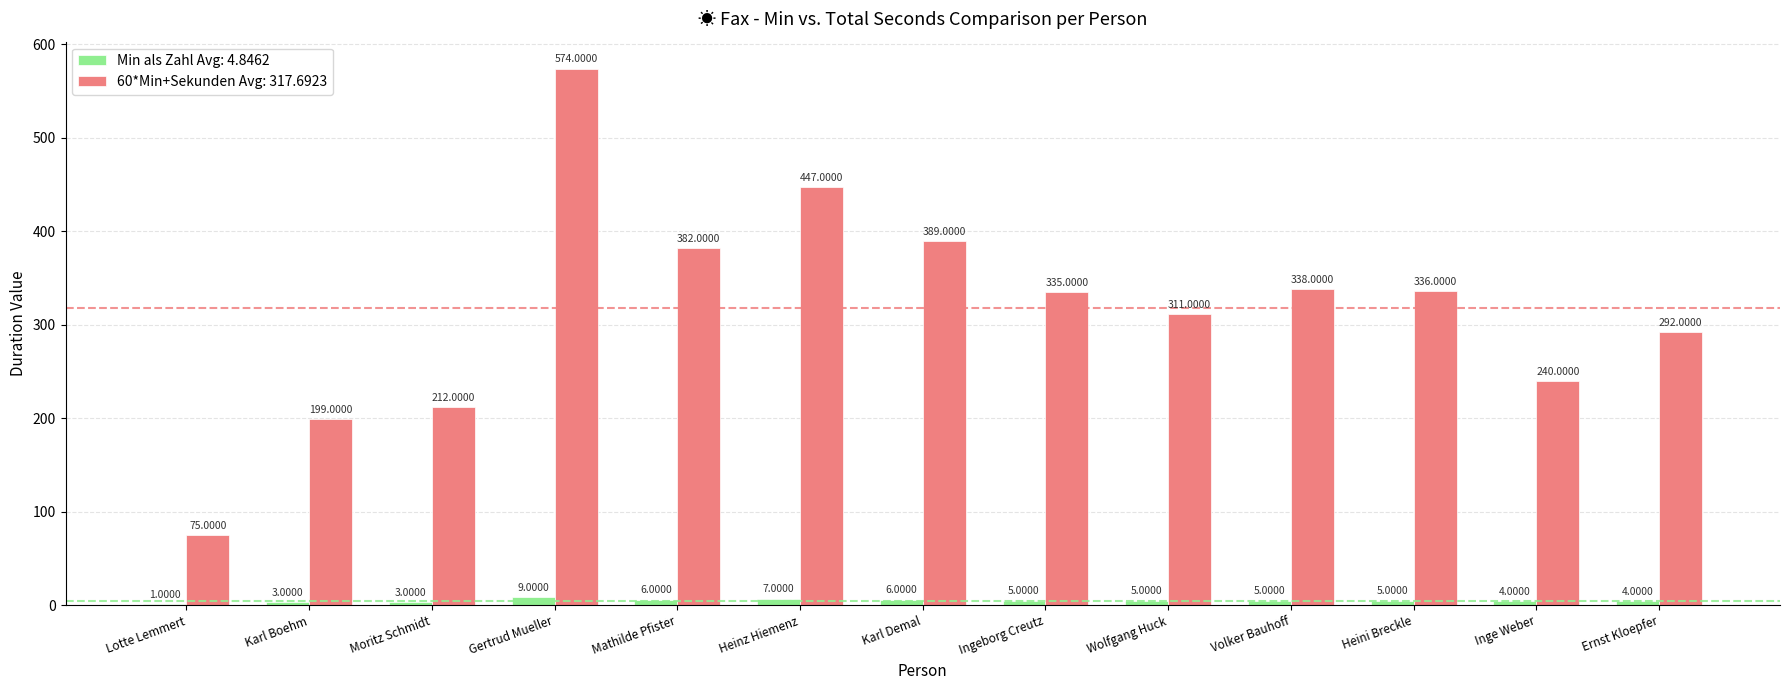

How many data points does each series have?

13